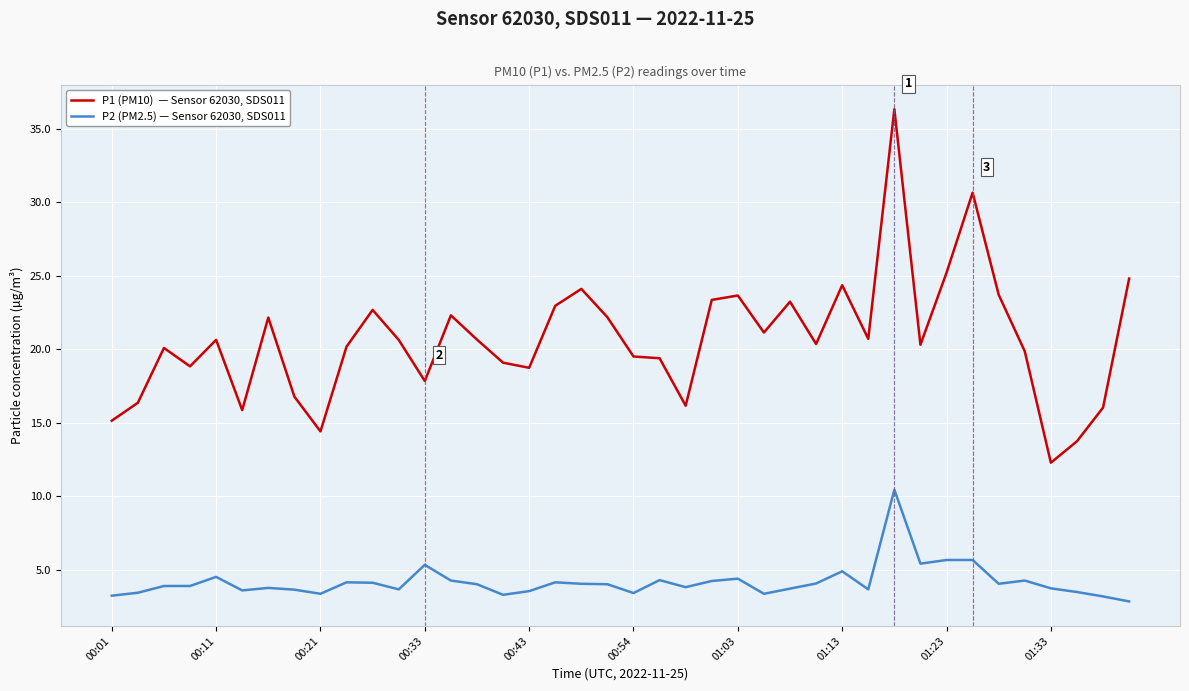

What is the maximum value shown in the chart?

36.3